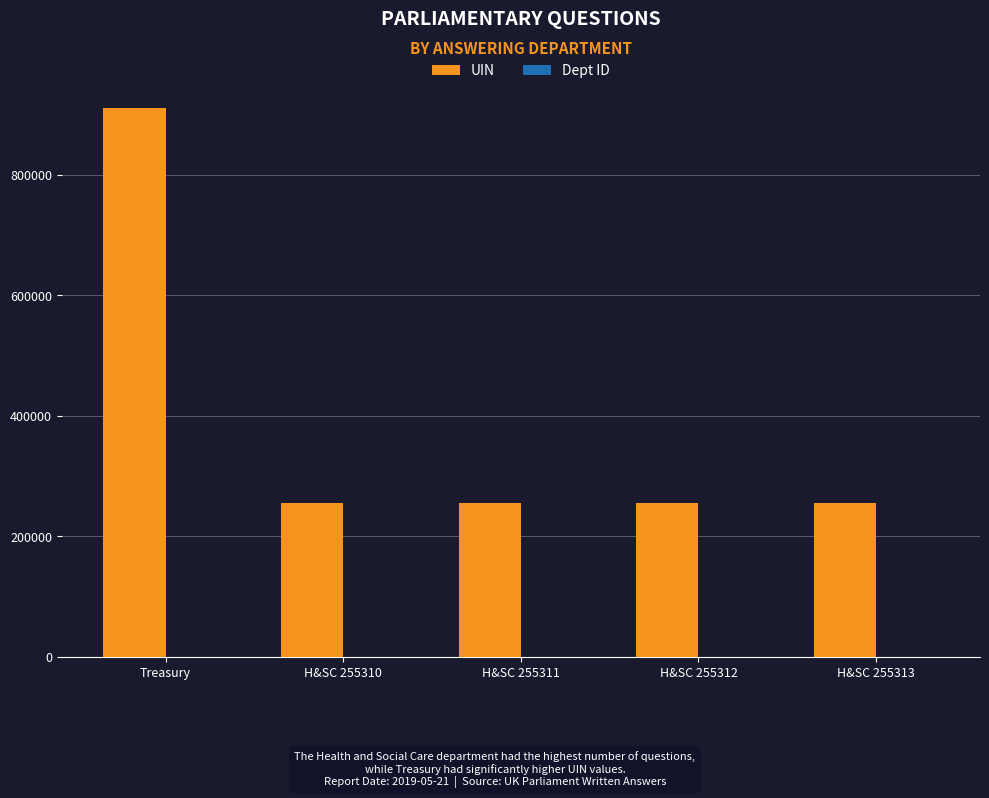

What is the maximum value for UIN?

911025